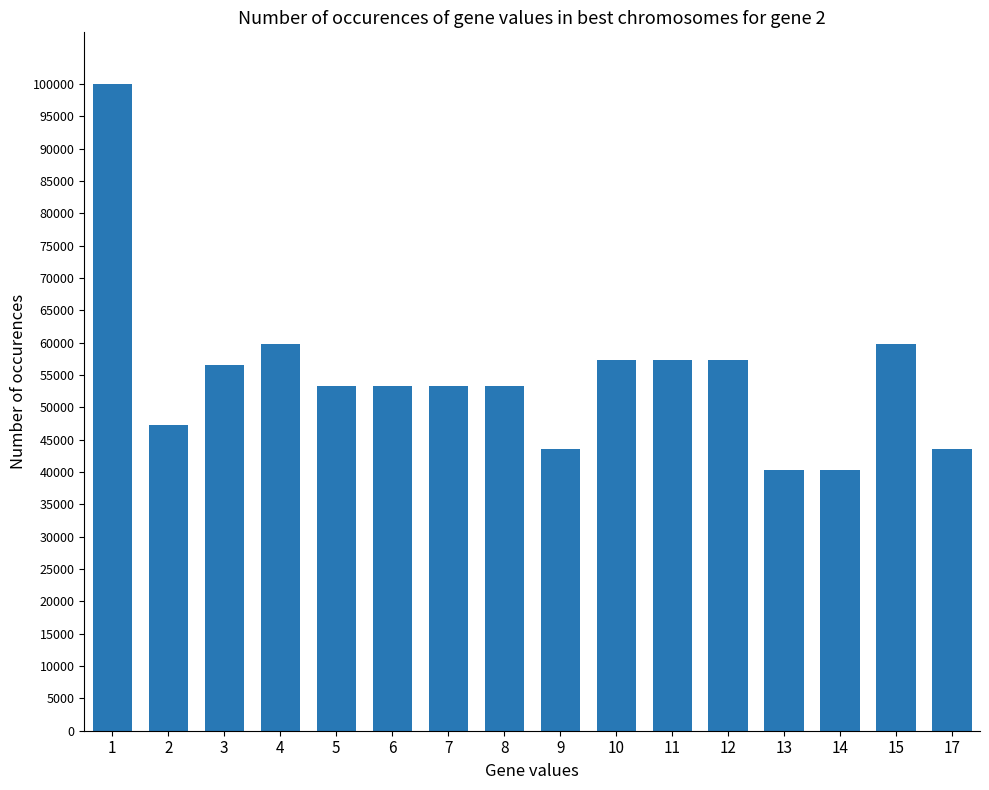

How many values are below 53296?

5